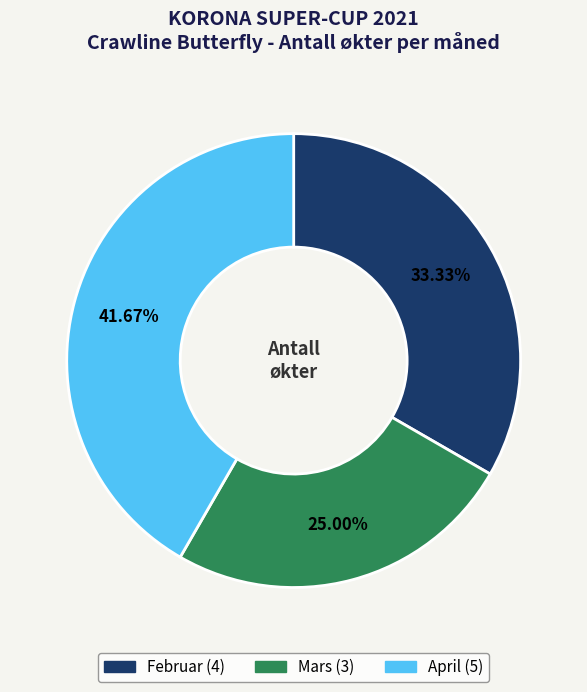

Between April and Februar, which is larger?

April